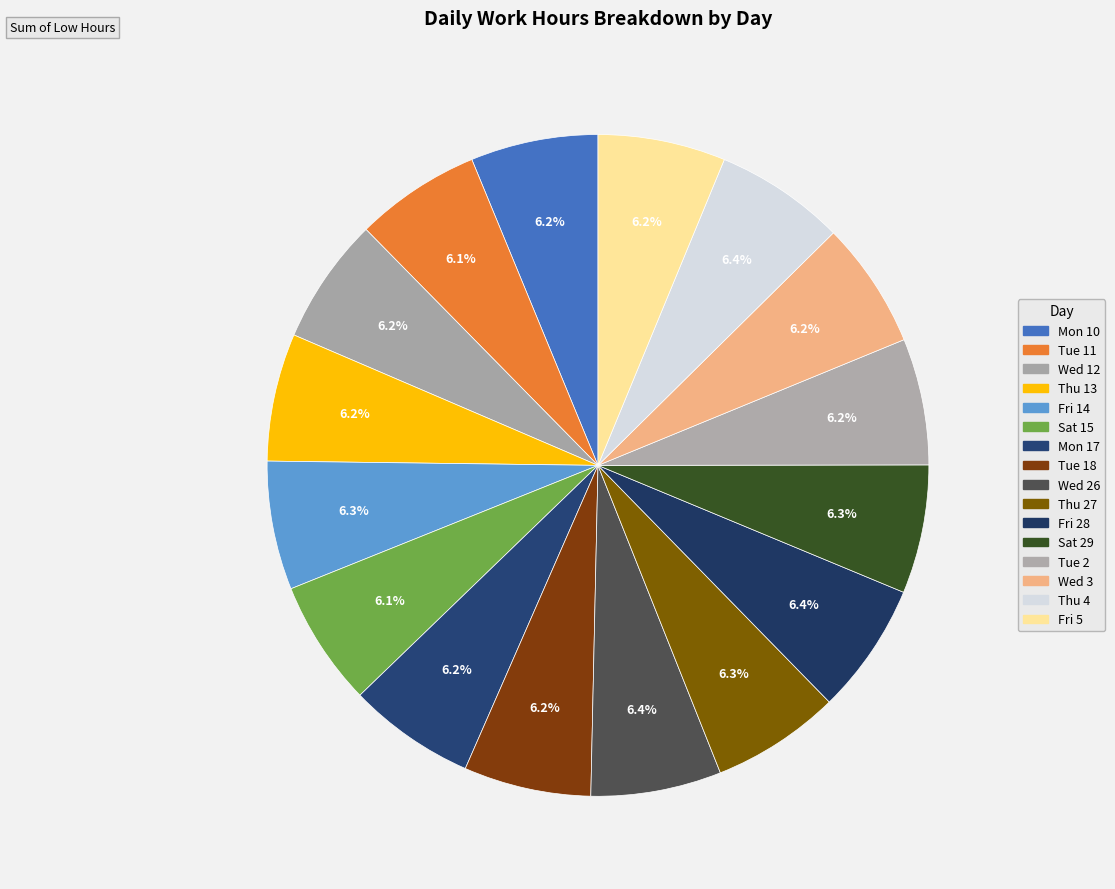

Does any single category account for the majority?

No